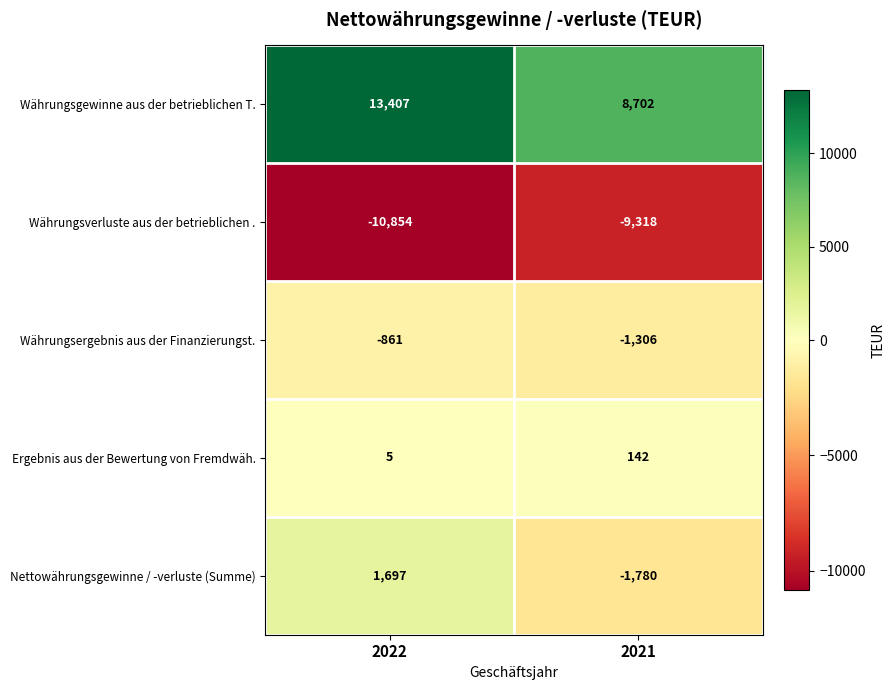

Is it true that Währungsgewinne aus der betrieblichen T. equals 13407 at 2022?

True